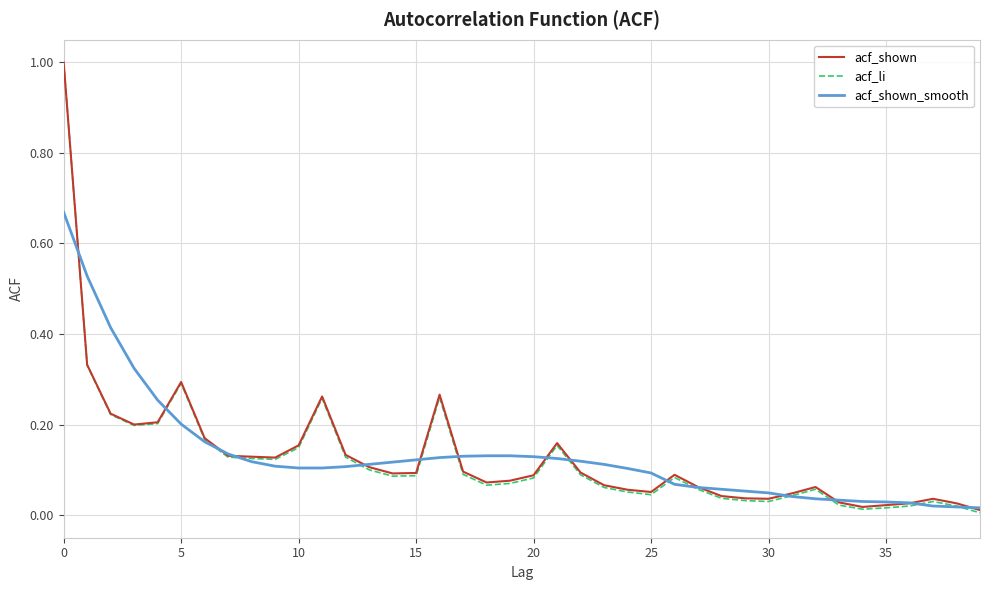

Which series has the widest spread of values?

acf_li